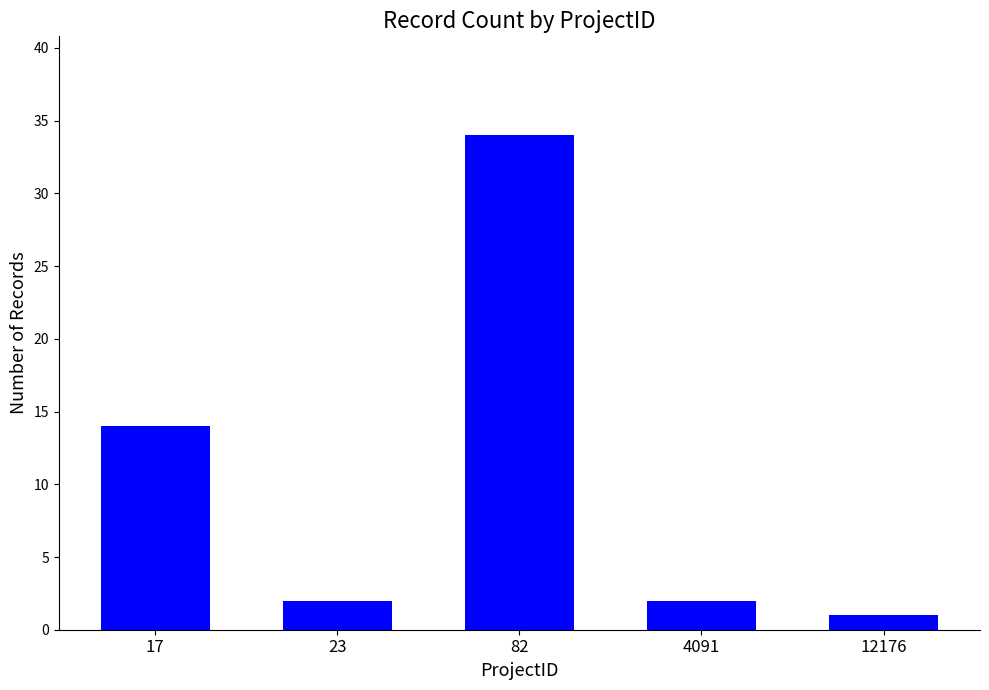

What is the maximum value shown in the chart?

34